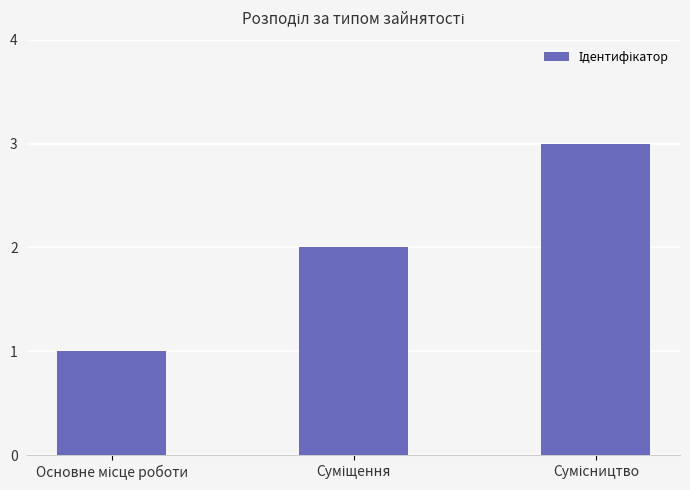

How many data points does each series have?

3